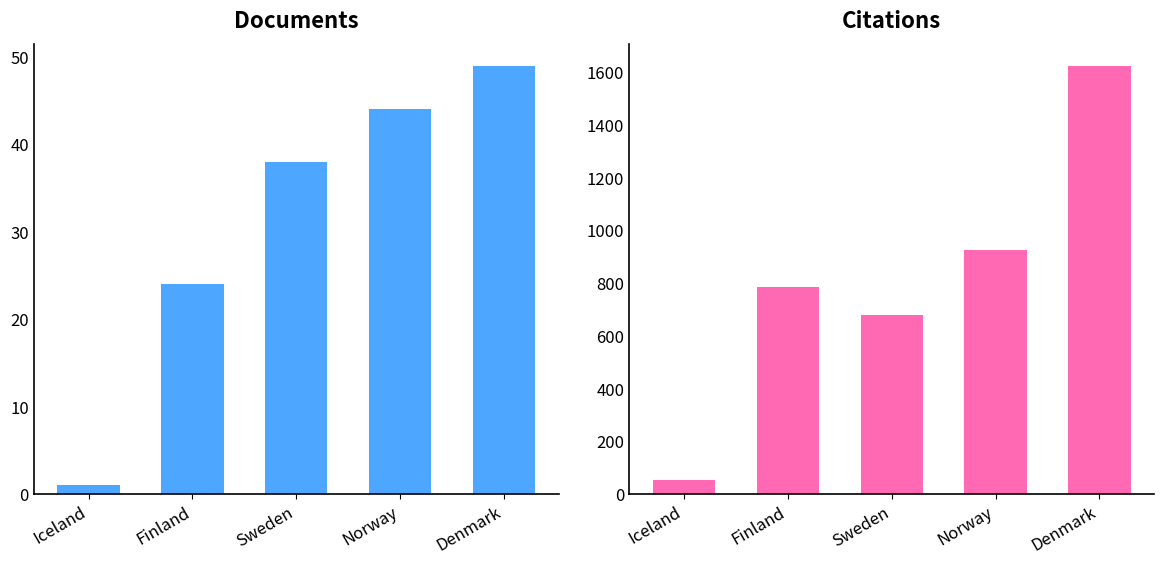

Which category has the highest value across all series?

Denmark